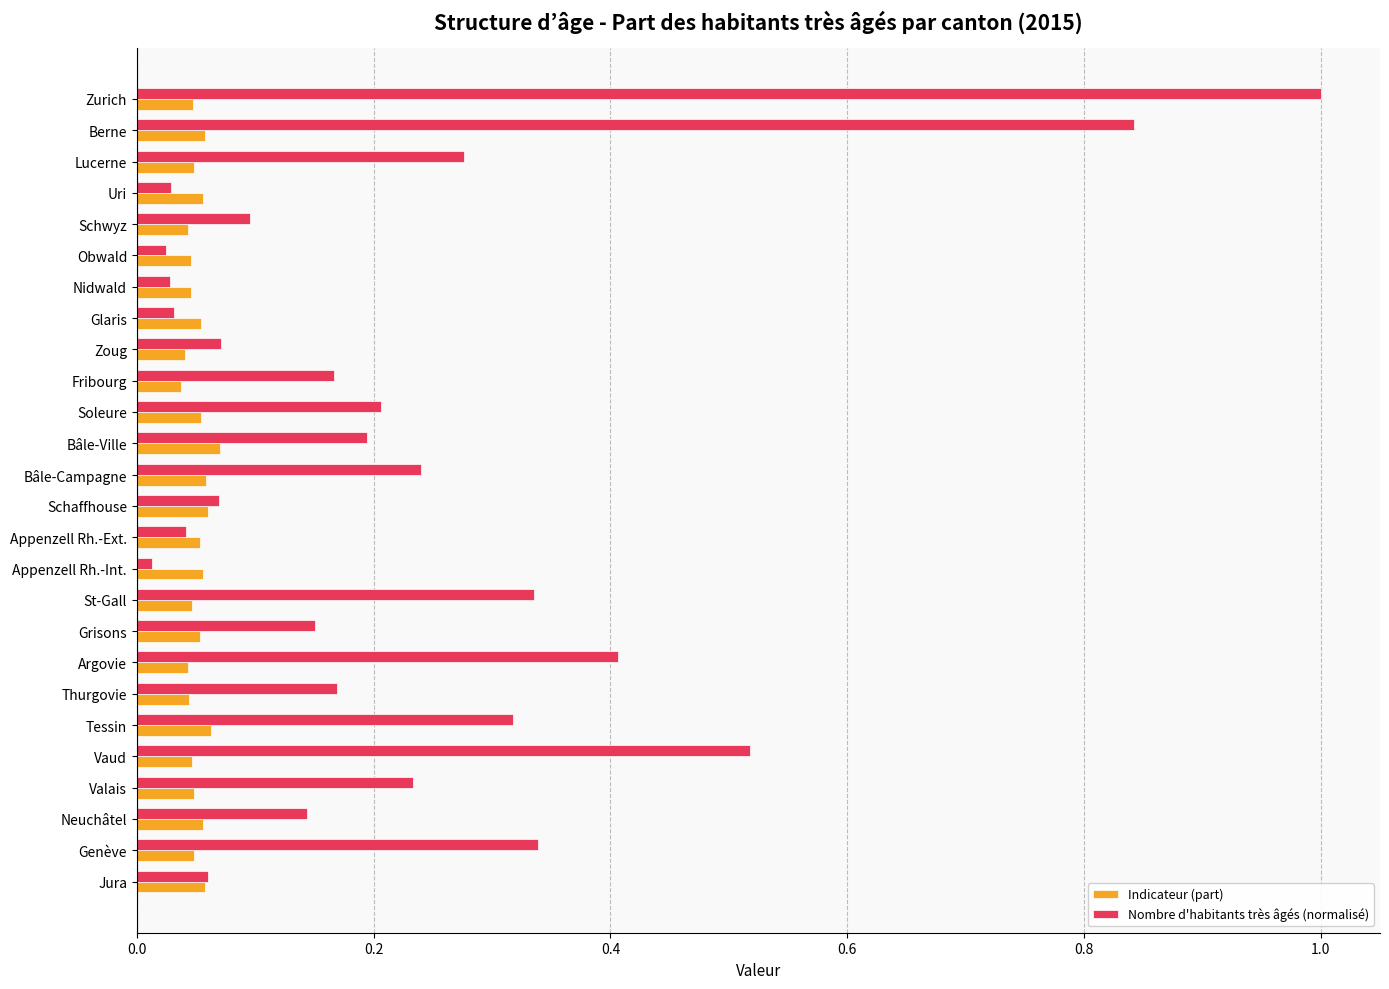

What is the difference between the maximum and minimum values in the Nombre d'habitants très âgés (normalisé) series?

1.0